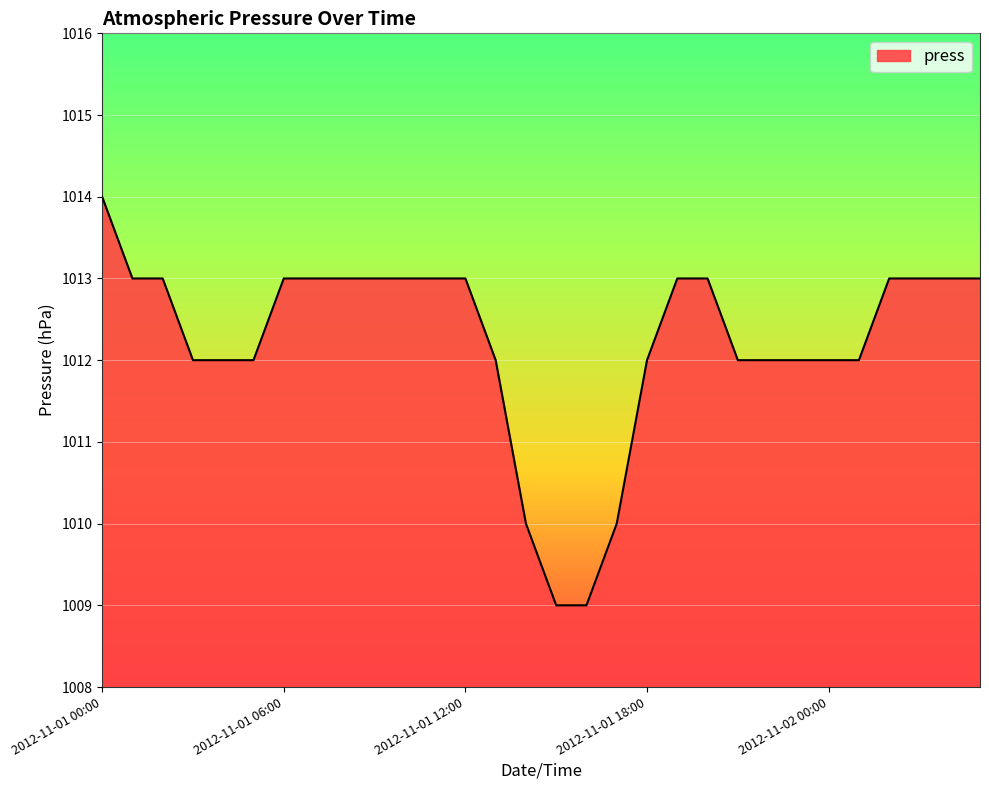

What is the difference between the maximum and minimum values?

5